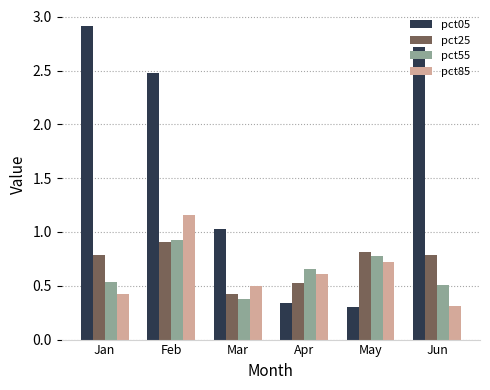

Is the value of pct25 at Mar greater than the value of pct05 at Jun?

No